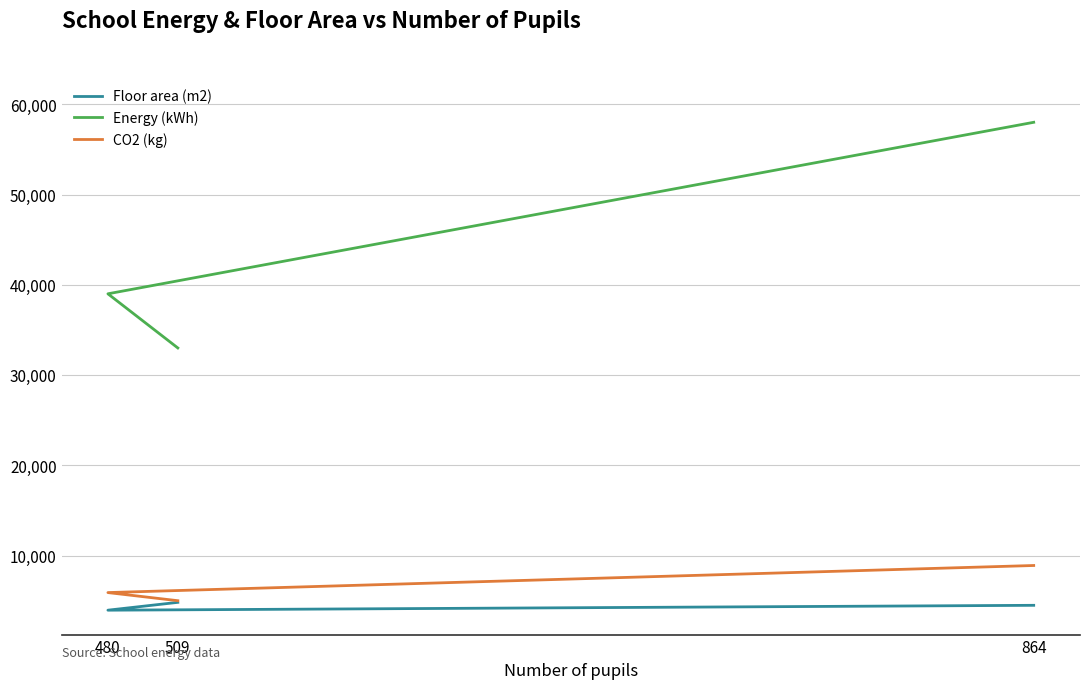

Which series has the widest spread of values?

Energy (kWh)